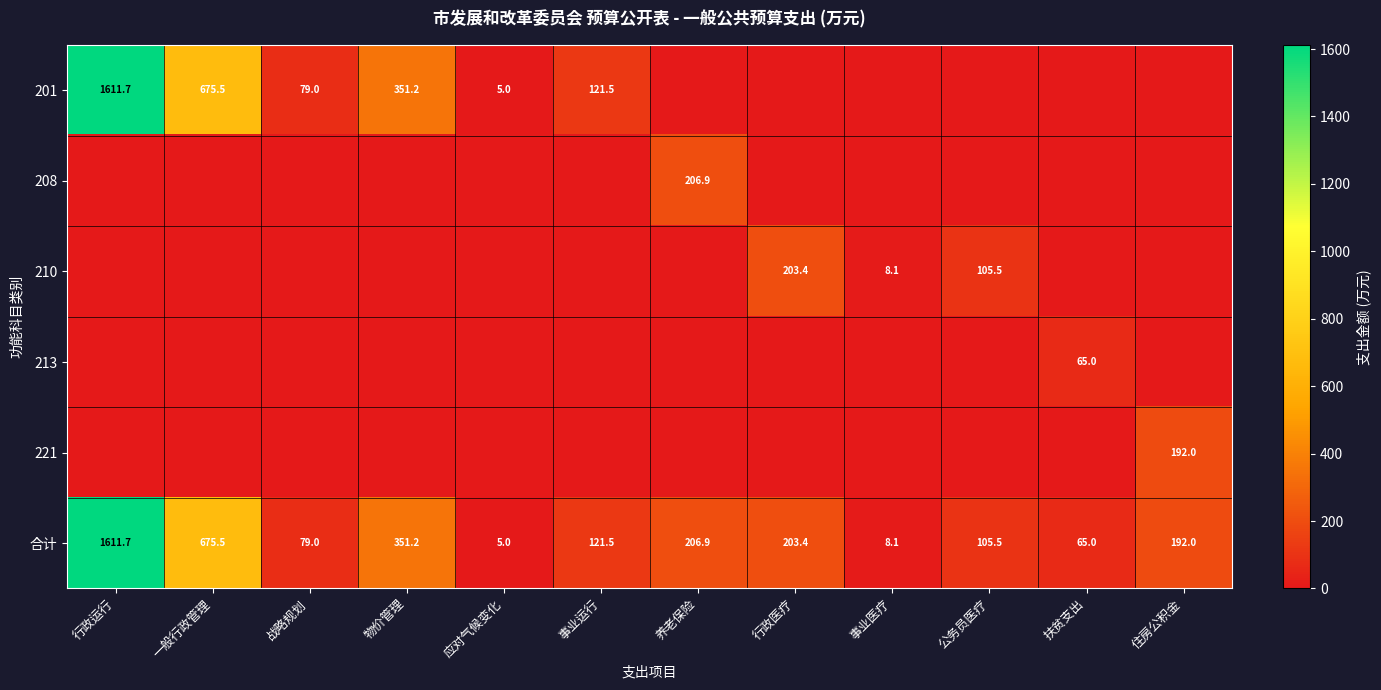

What is the difference between the second highest and minimum values in the 合计 series?

670.5